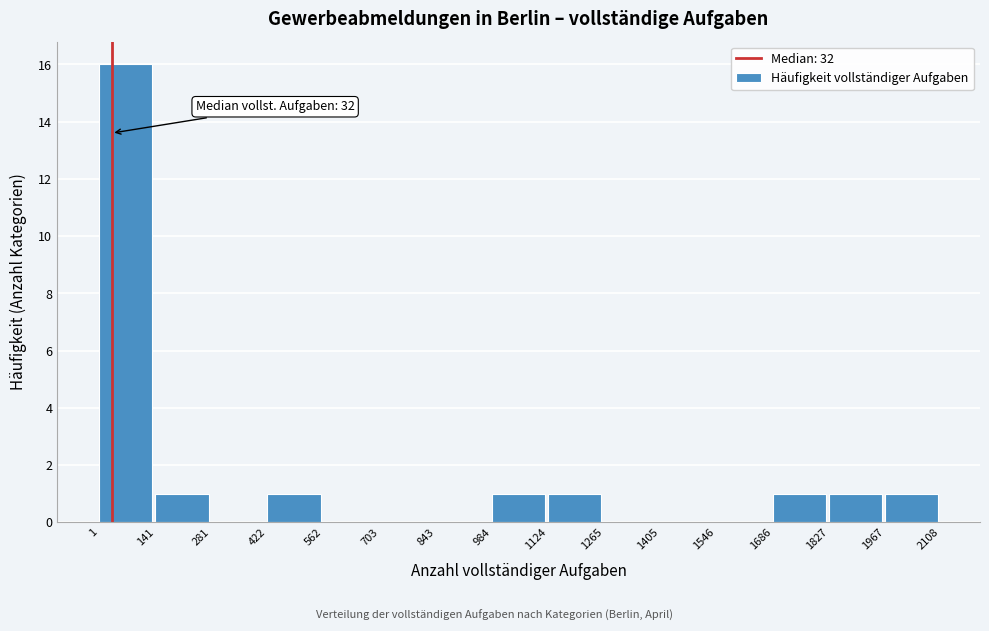

Over which range of the x-axis is the bar tallest?

1 to 141